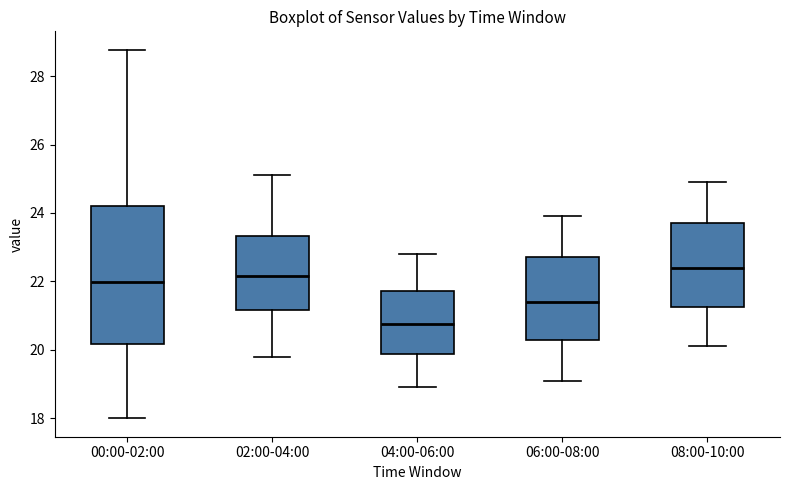

Reading left to right, transcribe this box plot: for each box, give where its median line is, the range the box spans, and where its two whiskers end, as read against the y-axis. The values are not printed on the chart, so give them approximately, as read against the axis.

00:00-02:00: median 22.0, box 20.2 to 24.2, whiskers 18.0 to 28.8
02:00-04:00: median 22.2, box 21.2 to 23.4, whiskers 19.8 to 25.2
04:00-06:00: median 20.8, box 19.8 to 21.8, whiskers 19.0 to 22.8
06:00-08:00: median 21.4, box 20.4 to 22.8, whiskers 19.2 to 24.0
08:00-10:00: median 22.4, box 21.2 to 23.8, whiskers 20.2 to 25.0